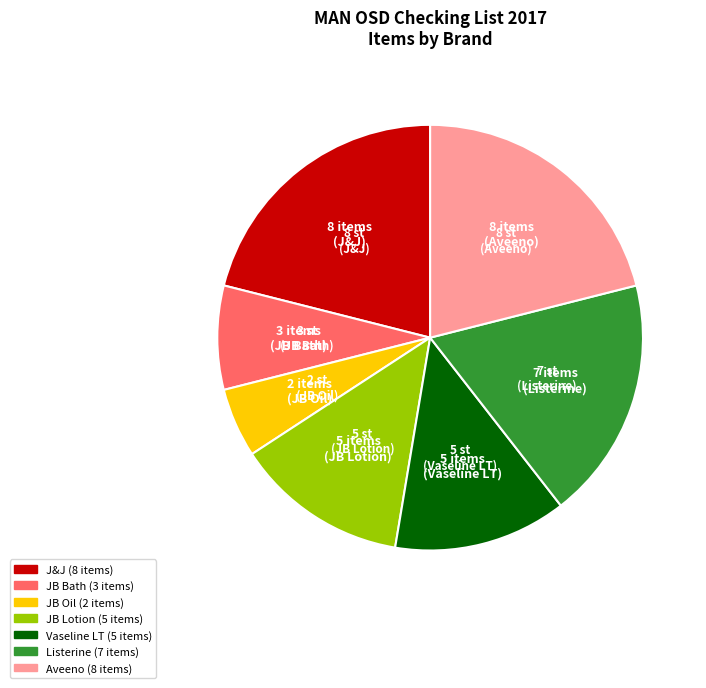

The Vaseline LT slice represents 13% of the pie. True or false?

True